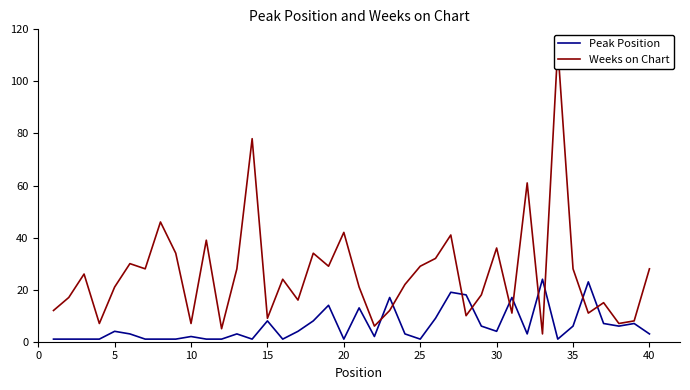

Reading left to right, list all the values displayed in this chart.

Peak Position: 1	1	1	1	4	3	1	1	1	2	1	1	3	1	8	1	4	8	14	1	13	2	17	3	1	9	19	18	6	4	17	3	24	1	6	23	7	6	7	3
Weeks on Chart: 12	17	26	7	21	30	28	46	34	7	39	5	28	78	9	24	16	34	29	42	21	6	12	22	29	32	41	10	18	36	11	61	3	113	28	11	15	7	8	28